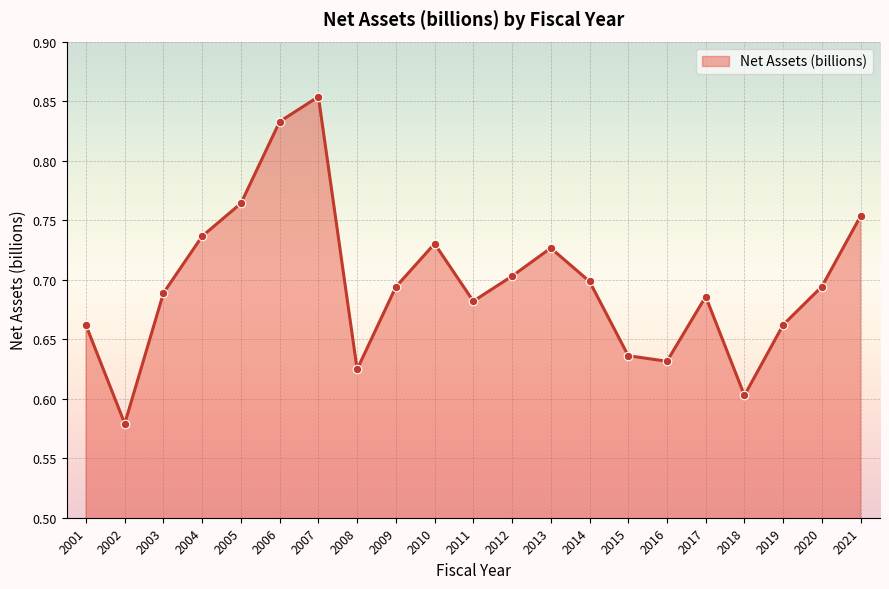

Which has a higher value, 2020 or 2015?

2020